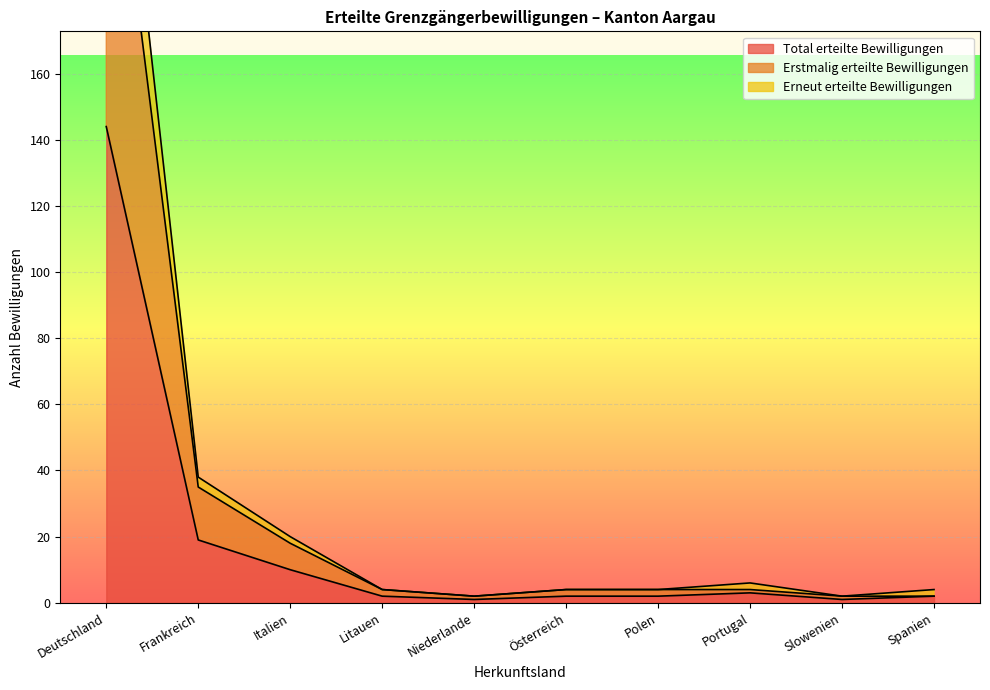

What value does the Erstmalig erteilte Bewilligungen series have at Spanien?

2